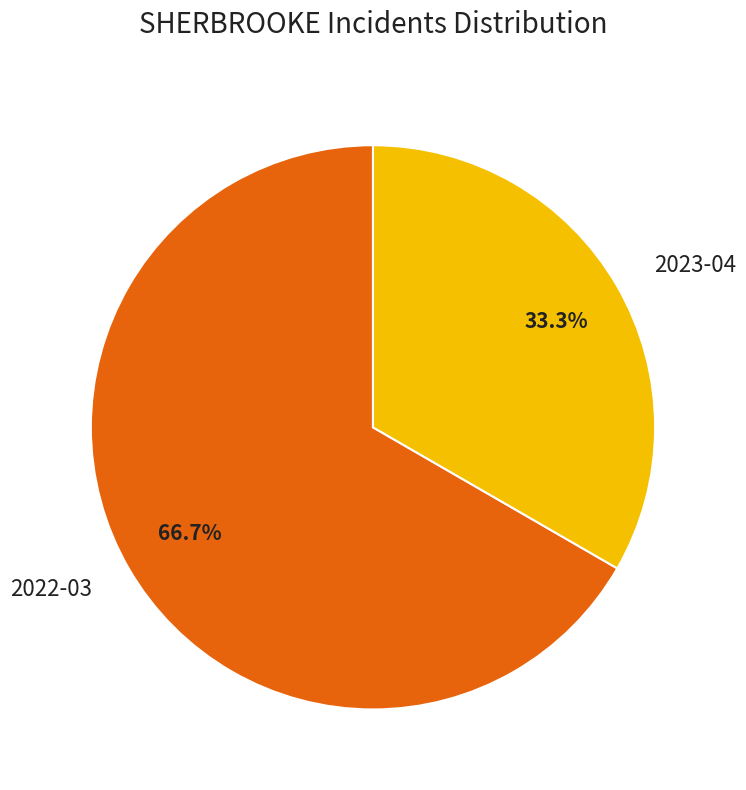

How many segments does this pie chart have?

2